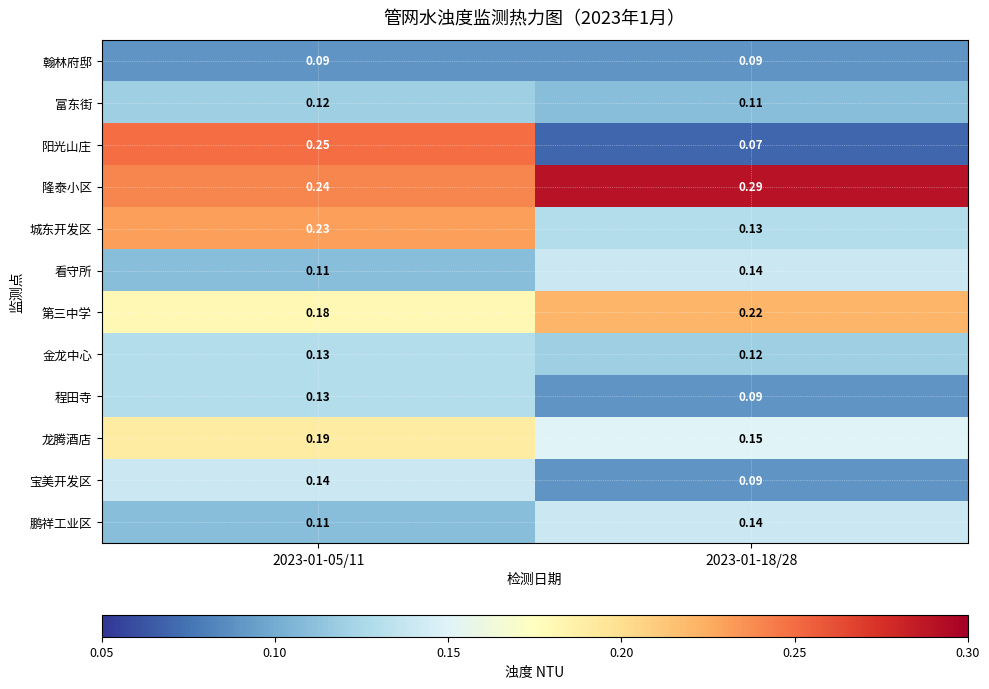

Is the value of 富东街 at 2023-01-05/11 greater than the value of 城东开发区 at 2023-01-05/11?

No